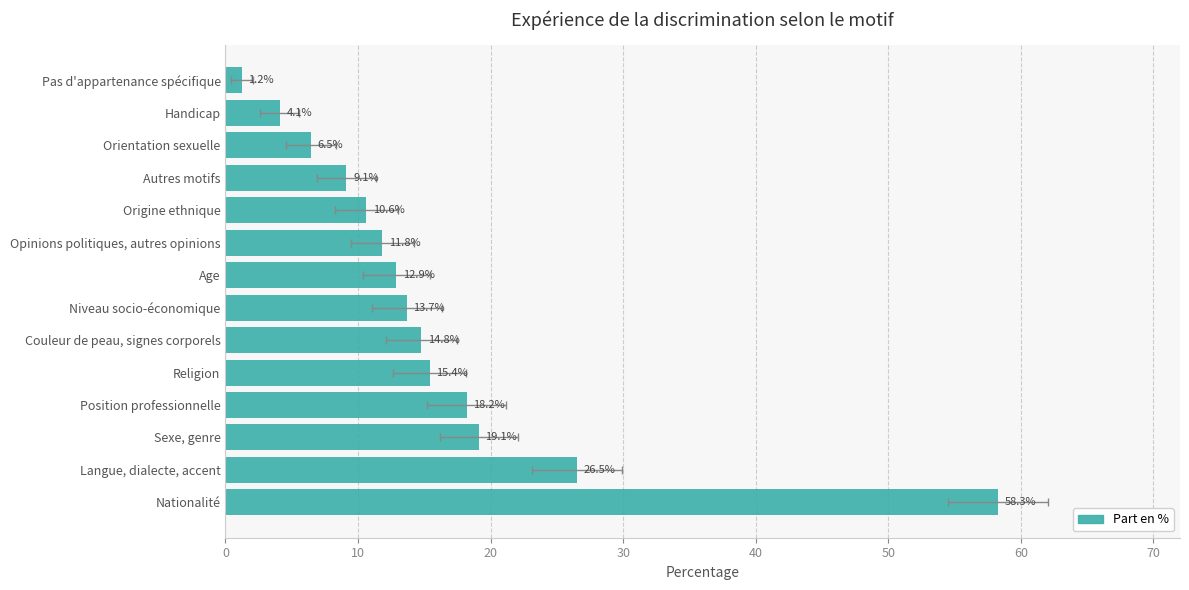

Reading left to right, list all the values displayed in this chart.

58.3	26.5	19.1	18.2	15.4	14.8	13.7	12.9	11.8	10.6	9.1	6.5	4.1	1.2